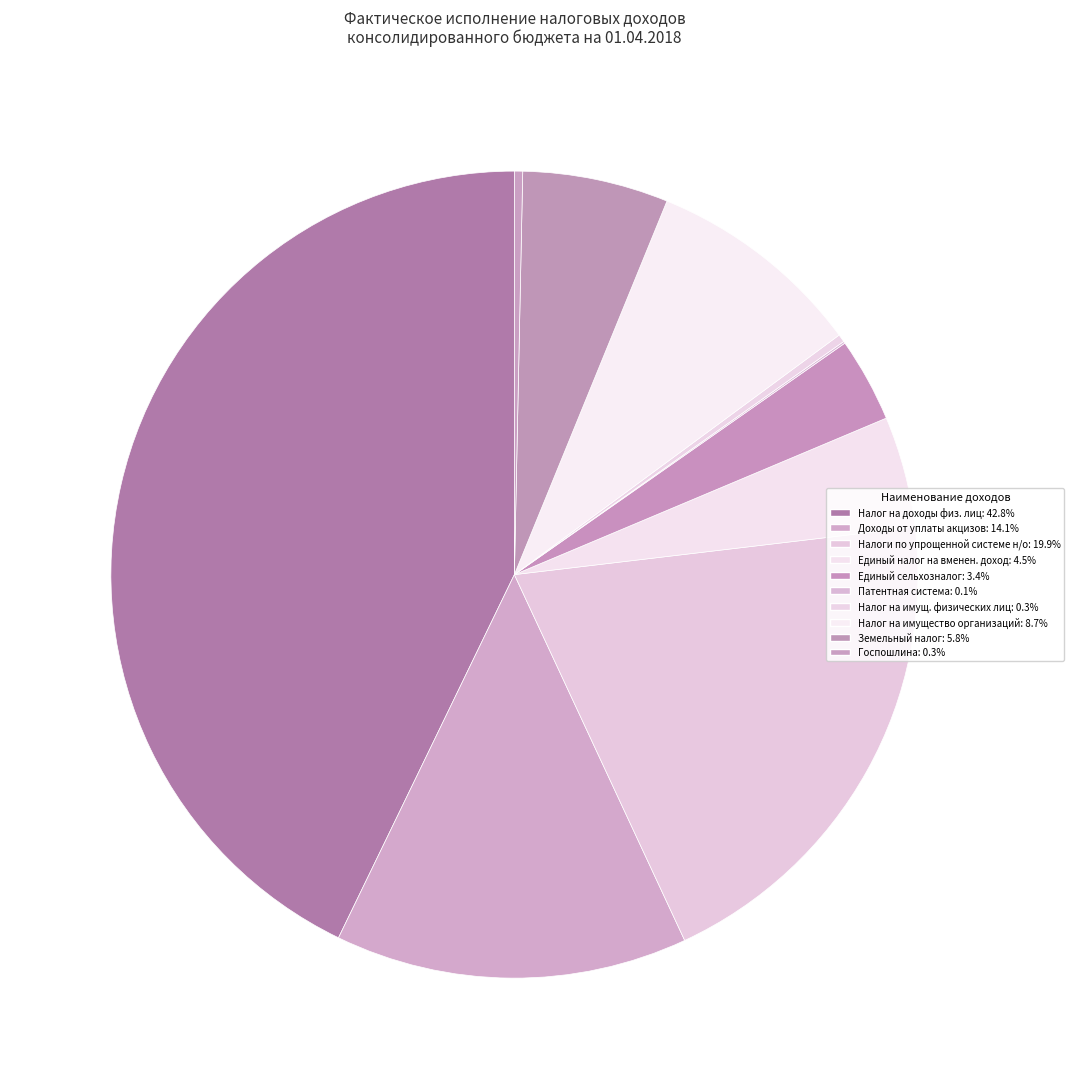

To the nearest percent, what is the difference between the largest and smallest slice percentages?

43%